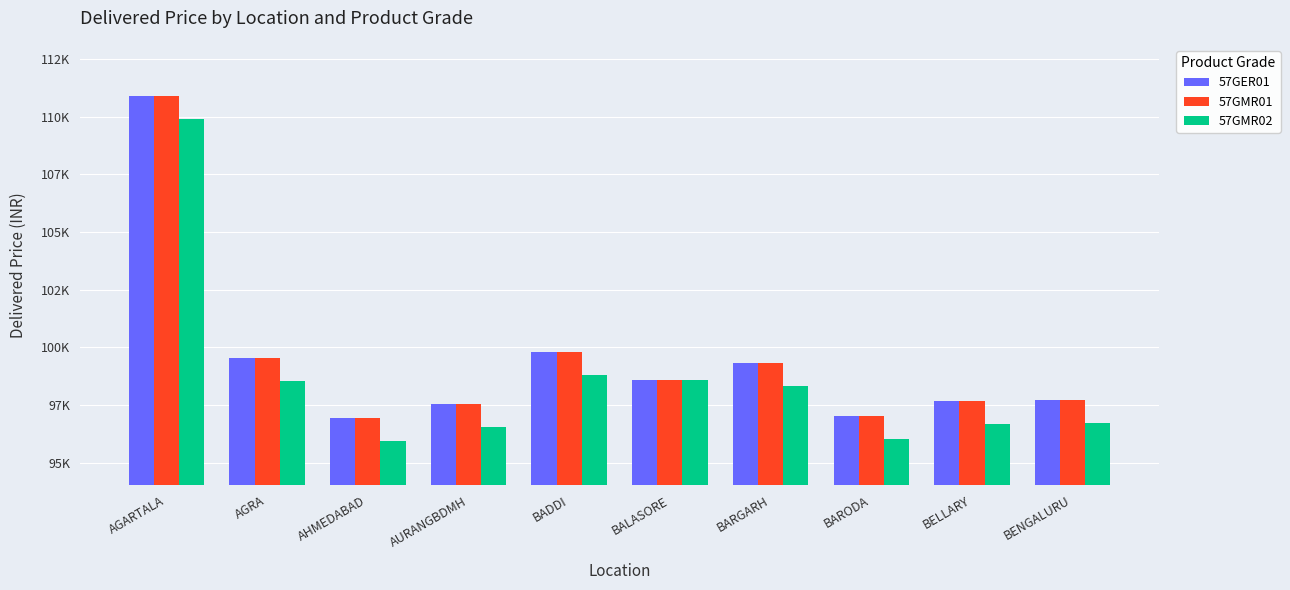

What is the difference between the highest and lowest values at BENGALURU?

1000